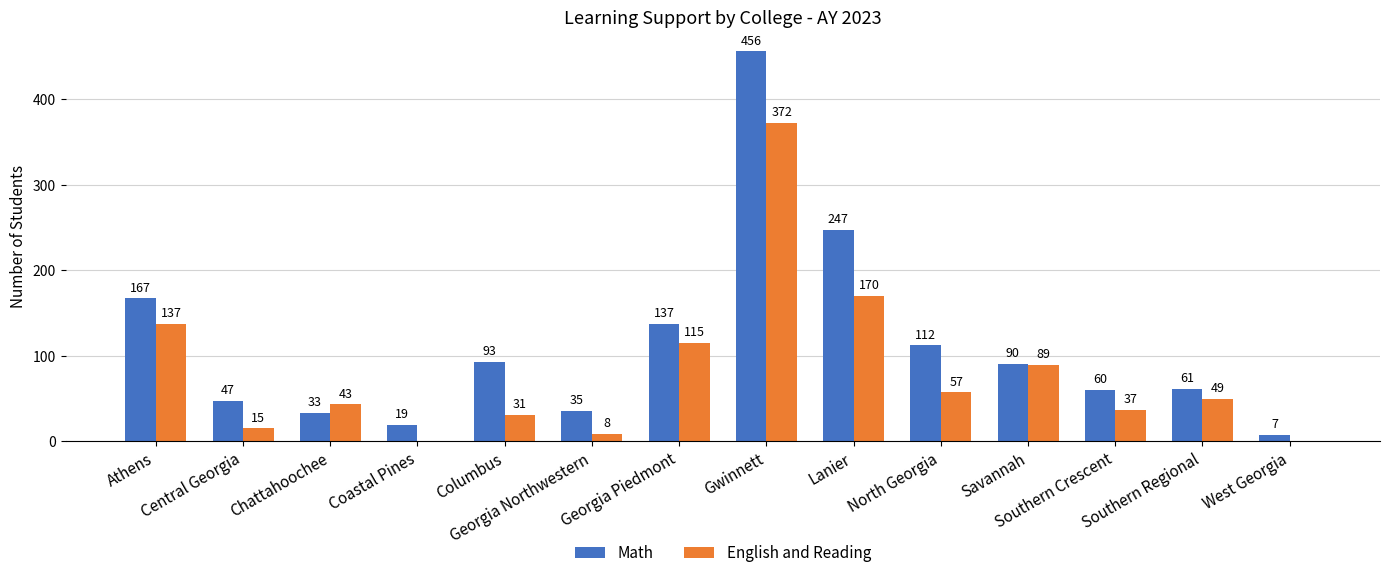

Which series changed the most between Georgia Northwestern and Southern Crescent?

English and Reading